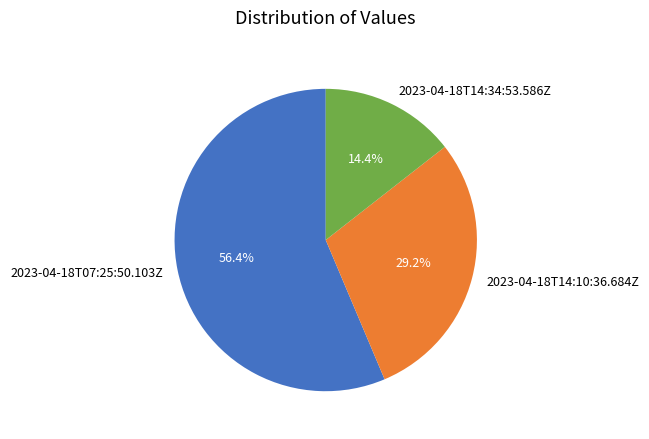

What is the total percentage of 2023-04-18T14:10:36.684Z and 2023-04-18T14:34:53.586Z?

43.6%